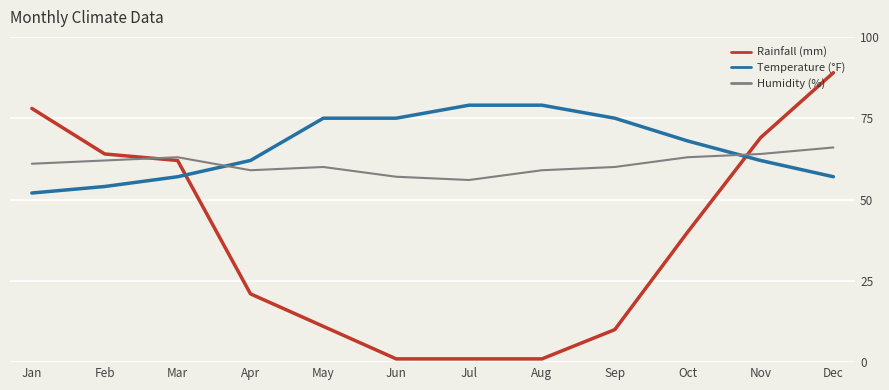

Does the chart have visible grid lines?

Yes